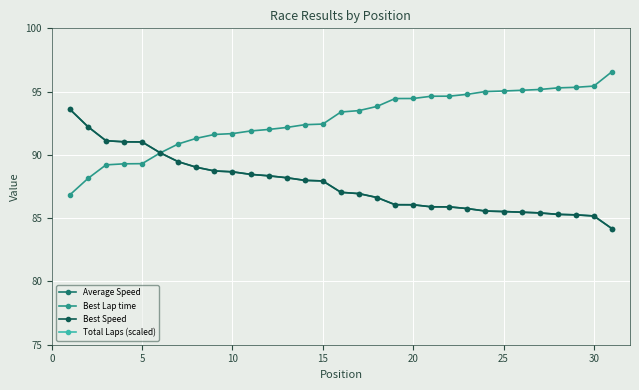

What is the minimum value for Best Lap time?

86.8